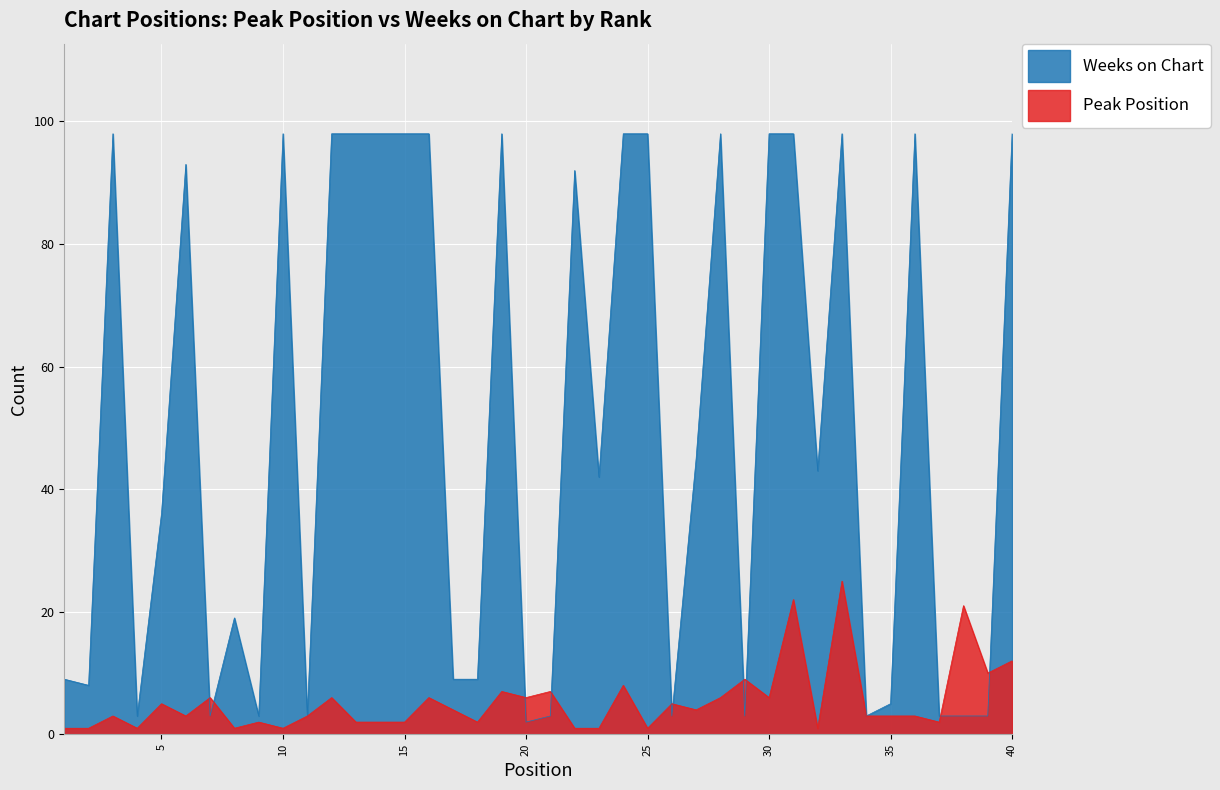

Where is Peak Position nearest to the value 13?

40